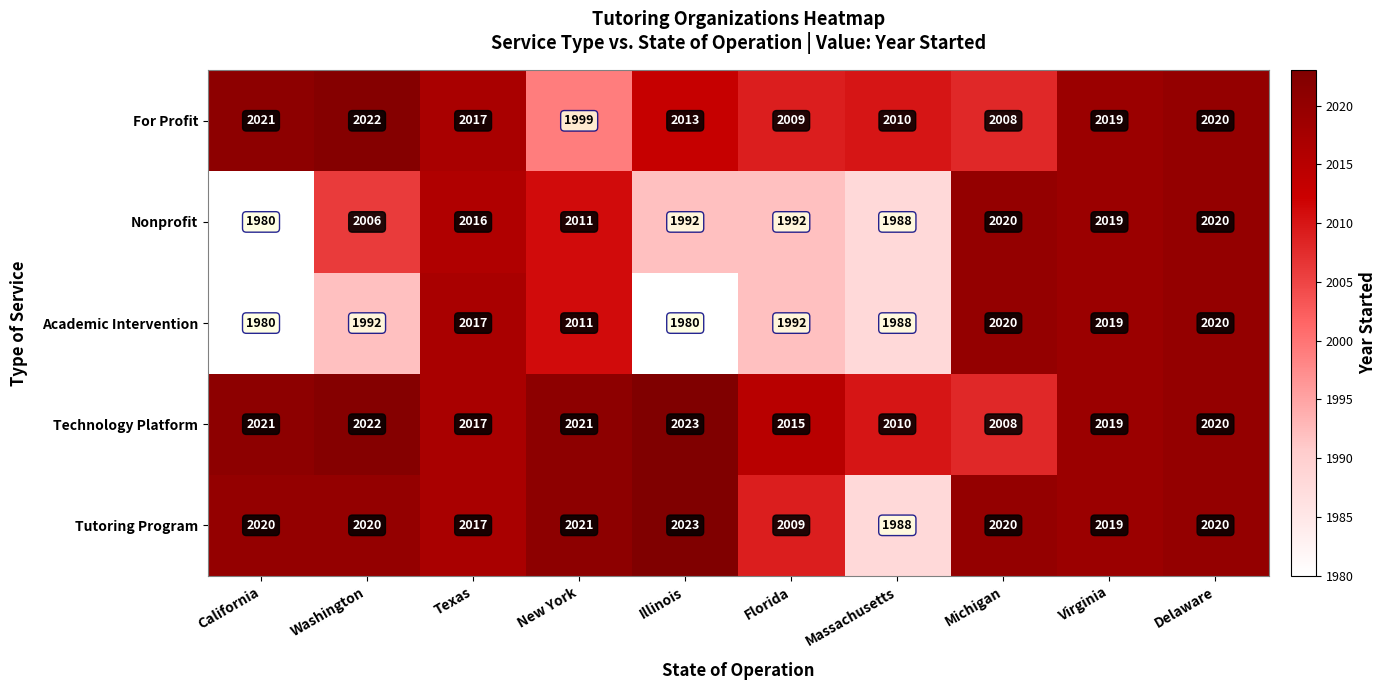

What is the difference between the Technology Platform values at New York and Massachusetts?

11